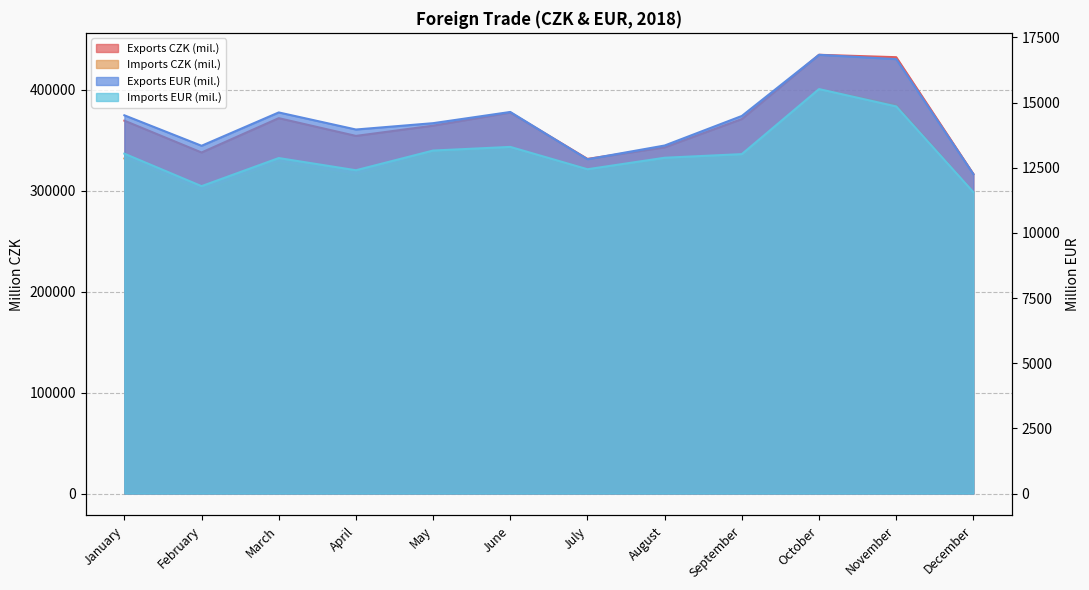

What is the value of the Imports EUR (mil.) point at the 3rd from the left?

12872